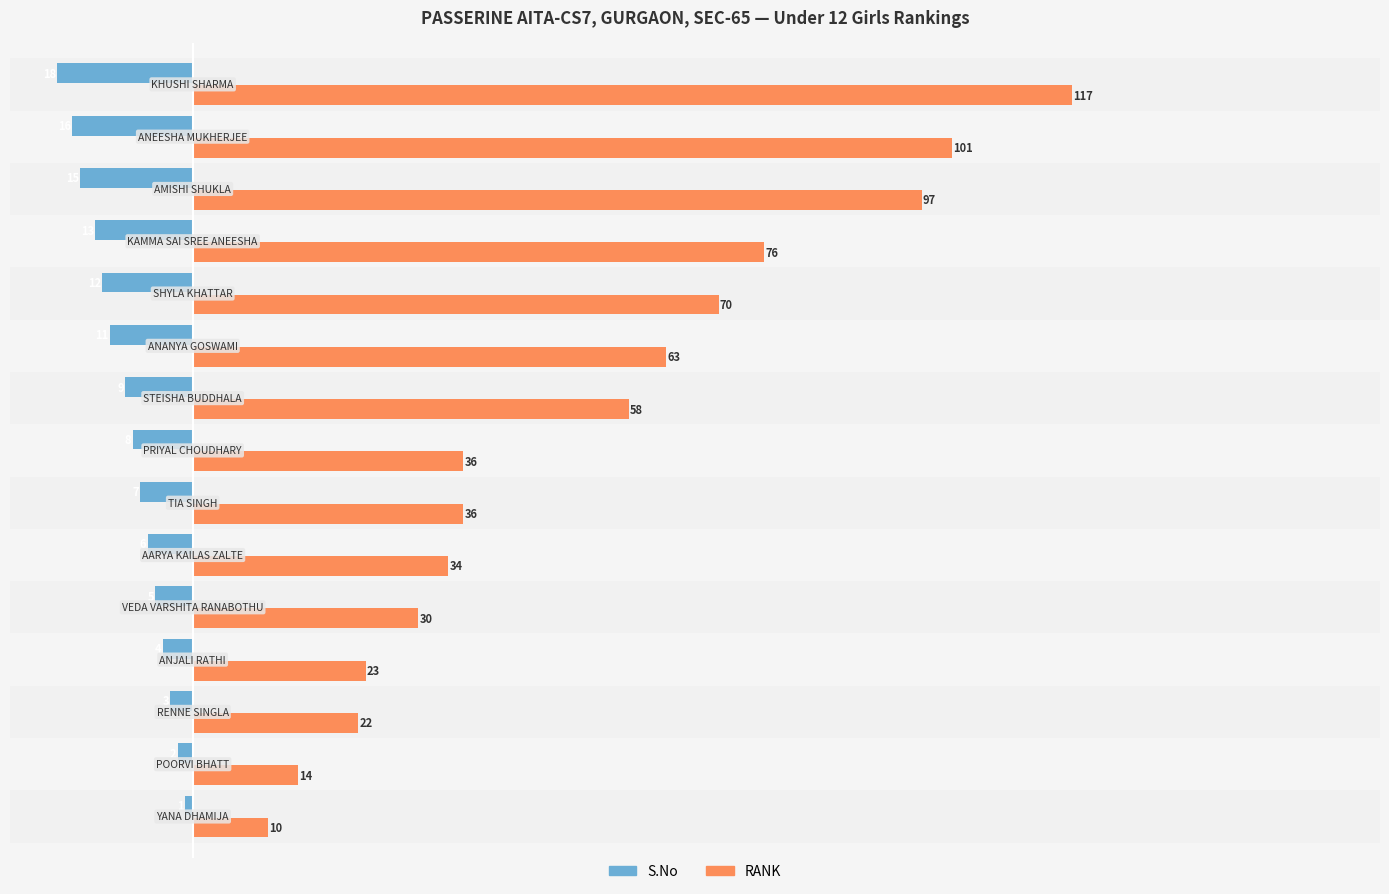

Which series has the largest total across all categories?

RANK